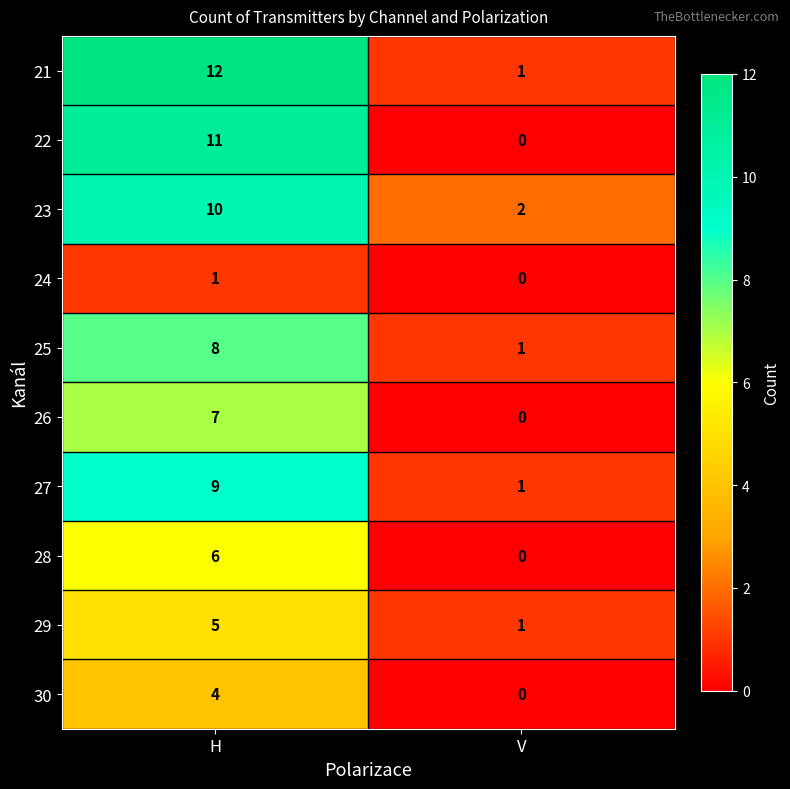

Reading left to right, what are all the values shown in this chart?

21: H=12	V=1
22: H=11	V=0
23: H=10	V=2
24: H=1	V=0
25: H=8	V=1
26: H=7	V=0
27: H=9	V=1
28: H=6	V=0
29: H=5	V=1
30: H=4	V=0